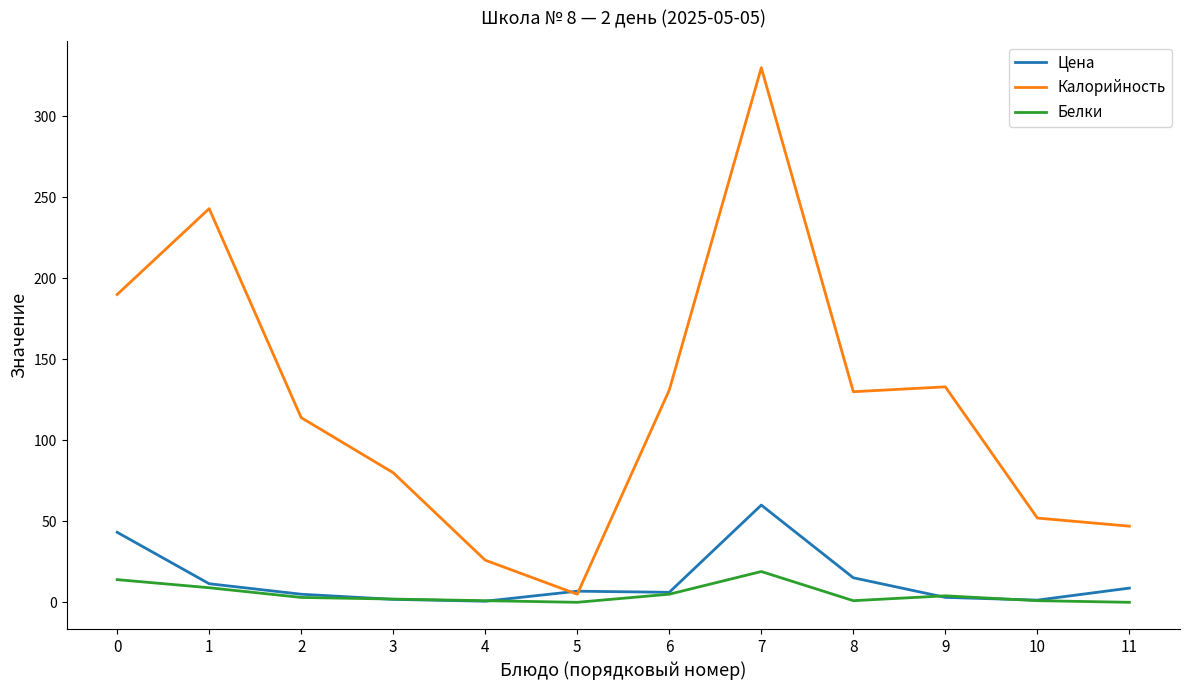

Which series has the largest total across all categories?

Калорийность